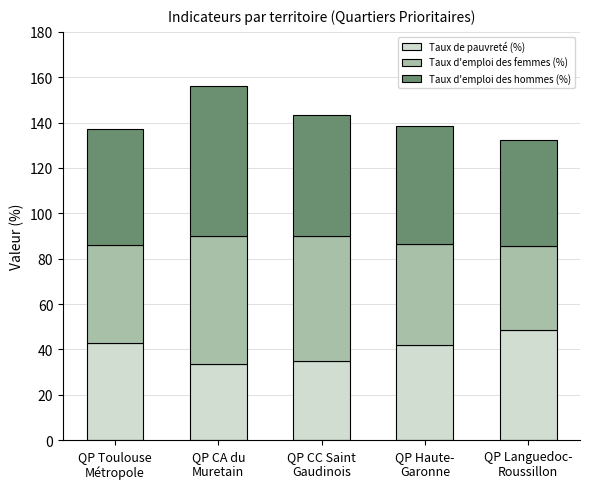

What is the maximum value for Taux de pauvreté (%)?

48.7